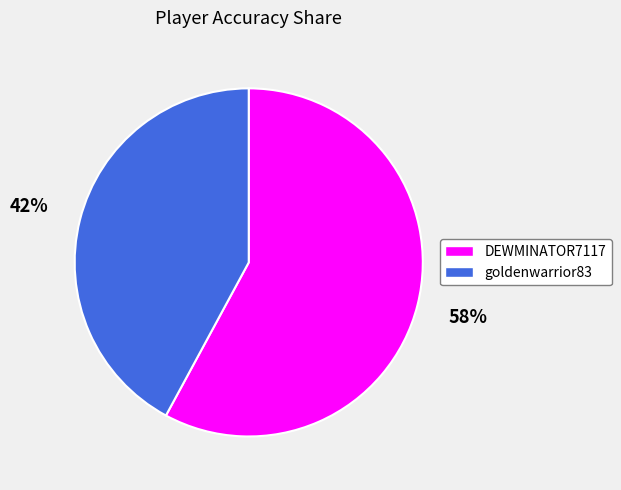

Which slice is the smallest?

goldenwarrior83